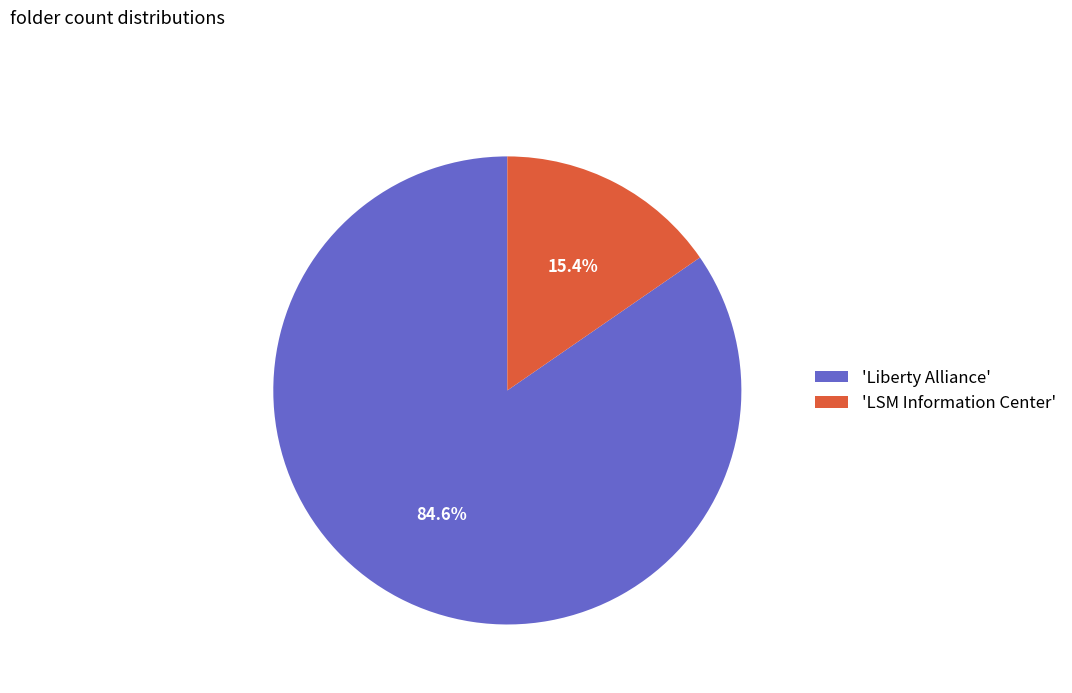

To the nearest percent, what is the average slice percentage?

50%